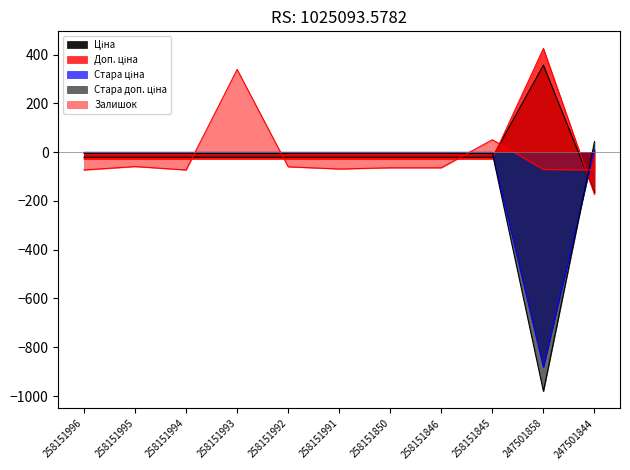

Between 247501858 and 247501844, which series saw the biggest shift?

Стара доп. ціна